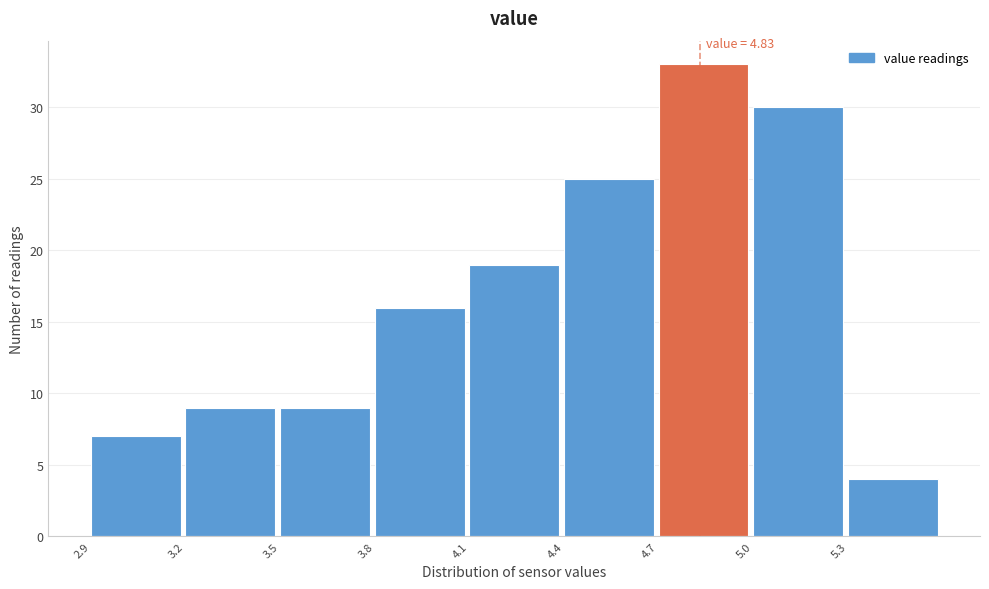

Over which range of the x-axis is the bar tallest?

4.7 to 5.0